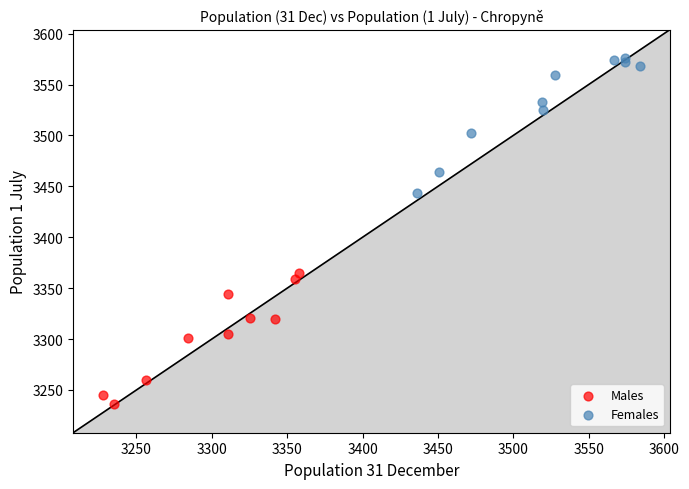

Which series contains the highest Y value?

Females